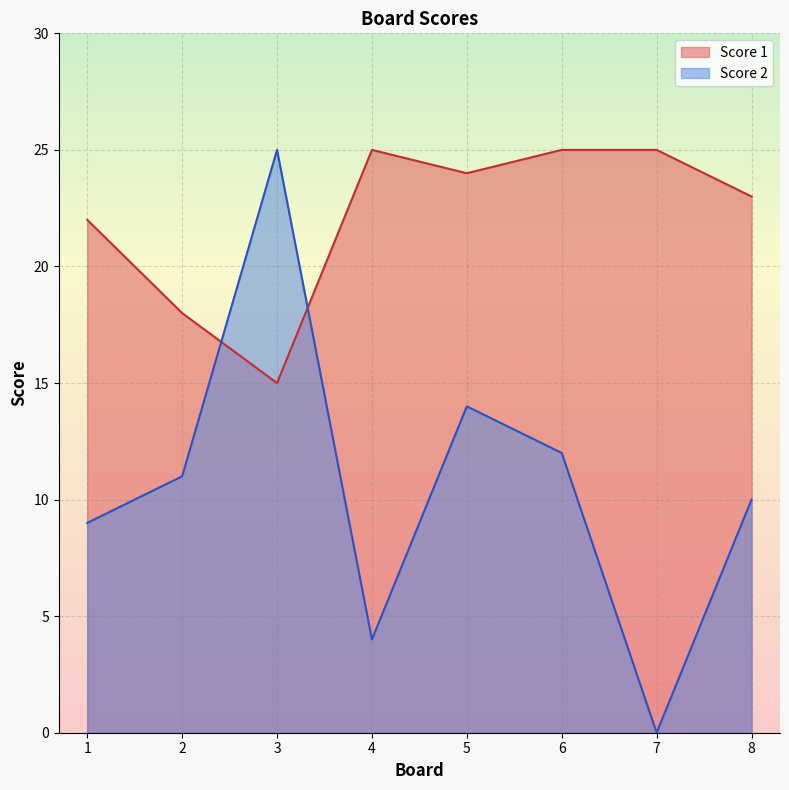

Reading left to right, what are all the values shown in this chart?

Score 1: 22	18	15	25	24	25	25	23
Score 2: 9	11	25	4	14	12	0	10